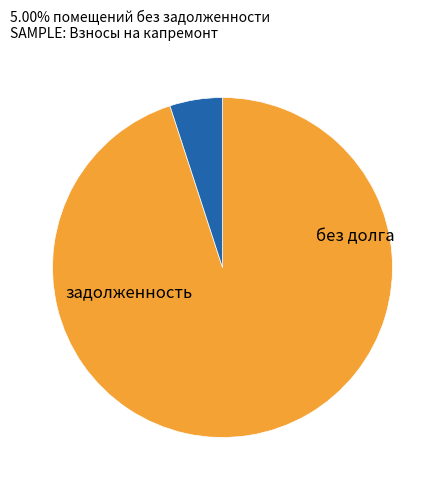

Is there a majority slice in this chart?

Yes